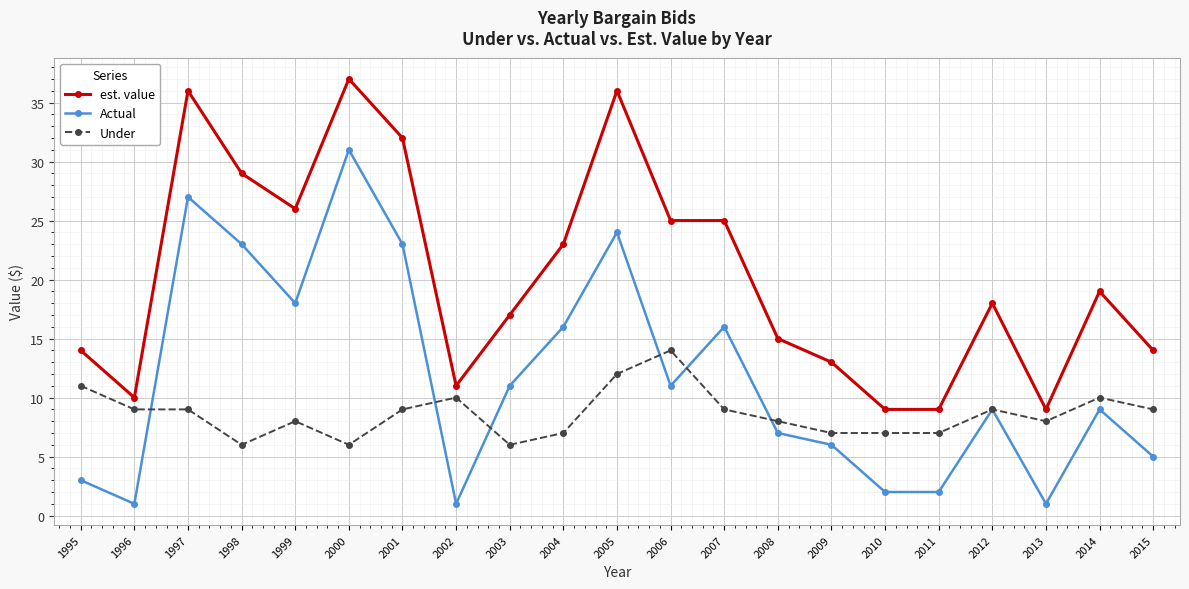

How many interior local peaks does the Actual series have?

6